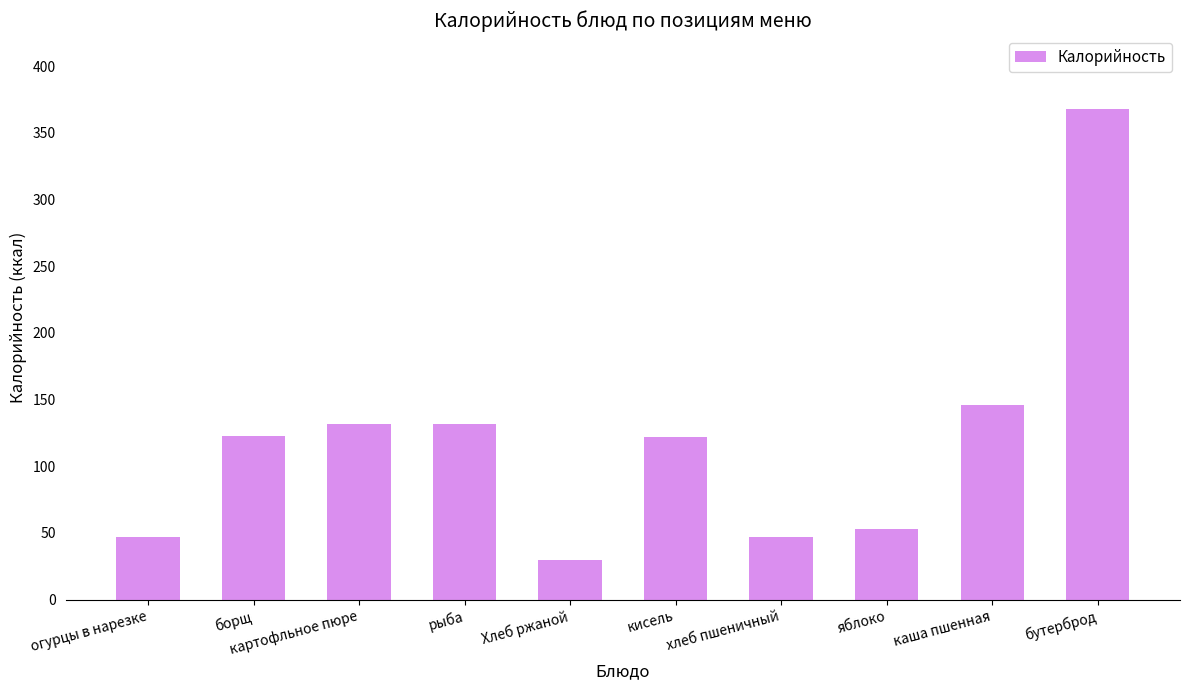

What is the label of the 1st bar from the right?

бутерброд